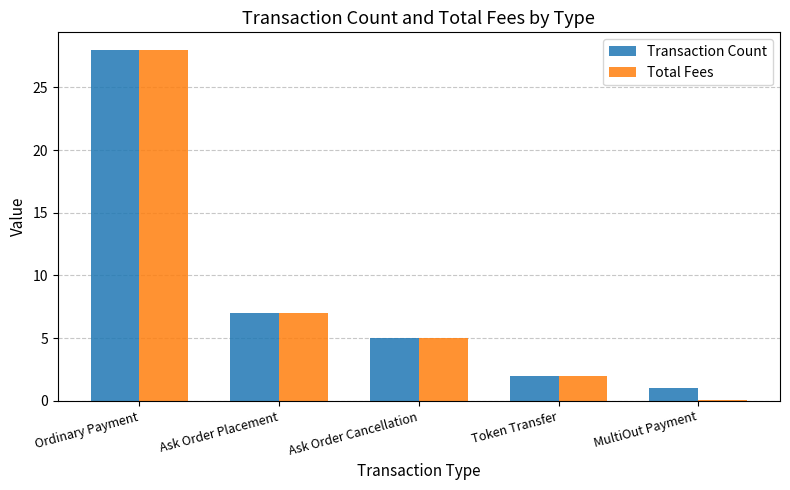

What is the sum of all Transaction Count values?

43.0